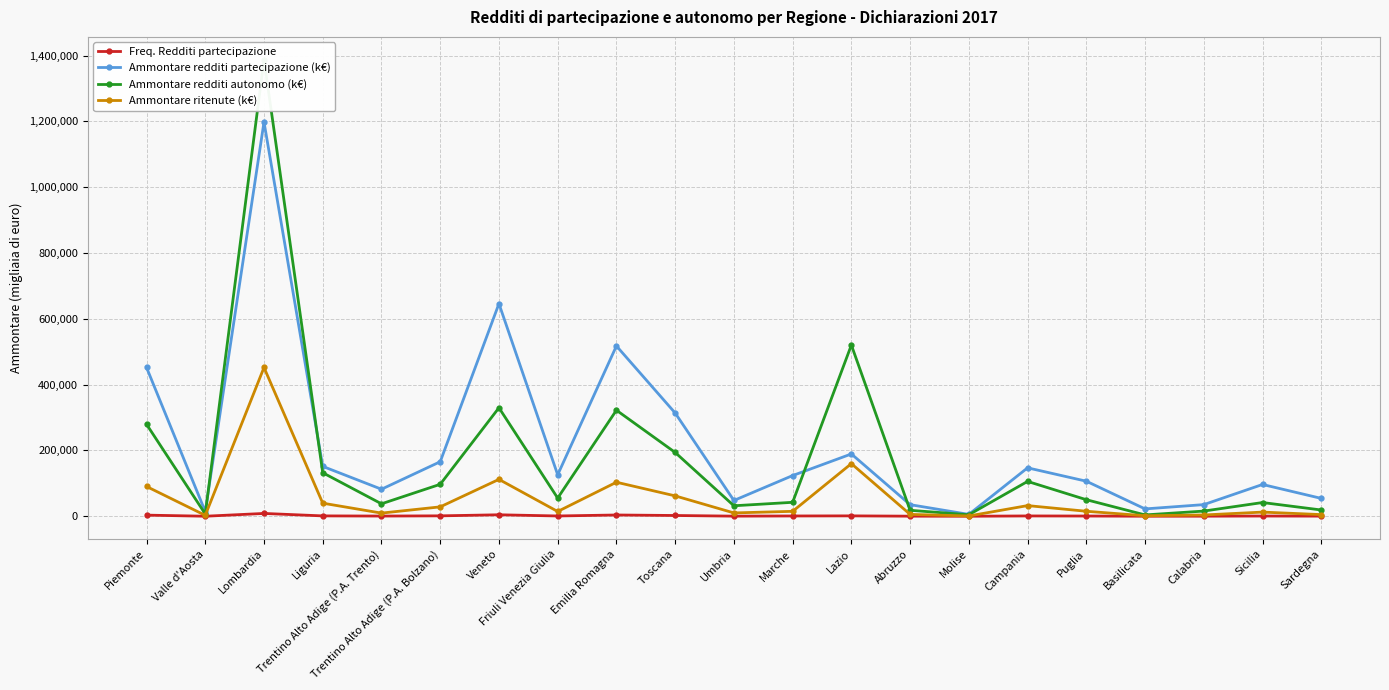

How many values in the Freq. Redditi partecipazione series exceed 881?

10